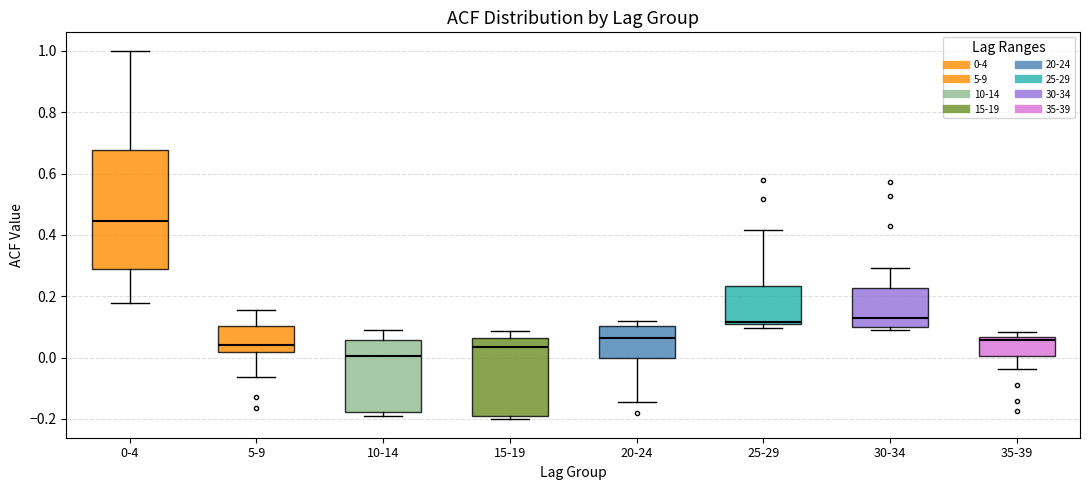

Which box has the lowest median line?

10-14